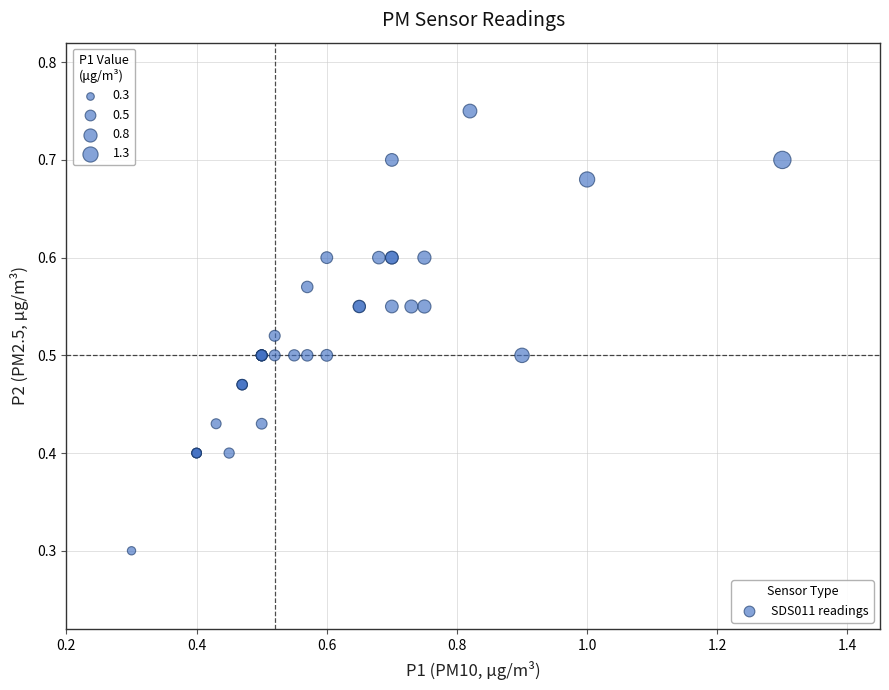

What Y value in the scatter plot is closest to 0?

0.3